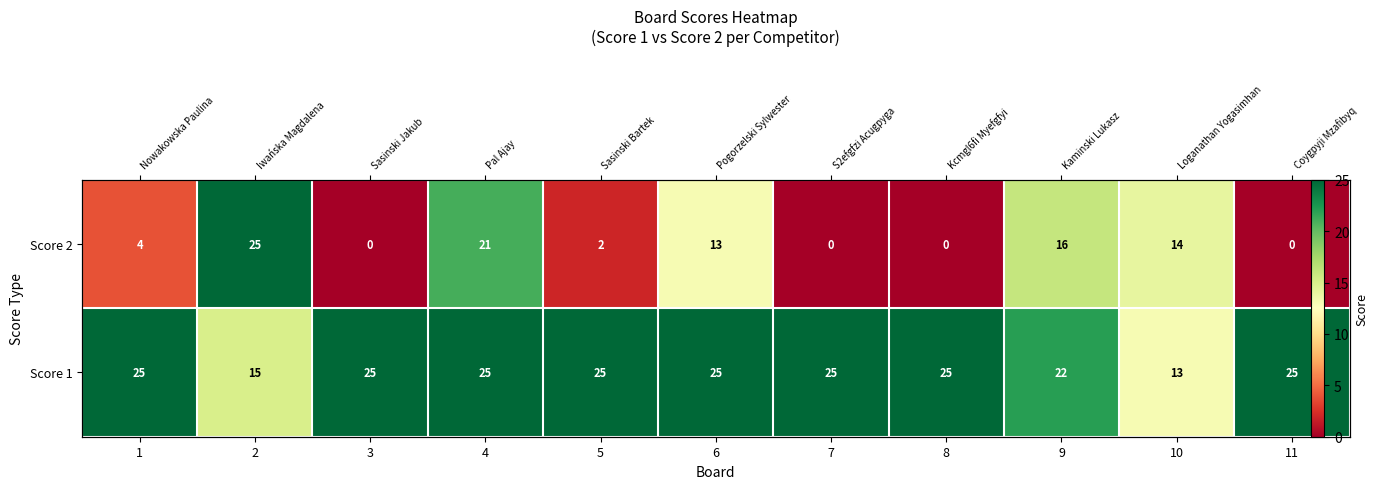

Which series changed the most between 4 and 11?

Score 2